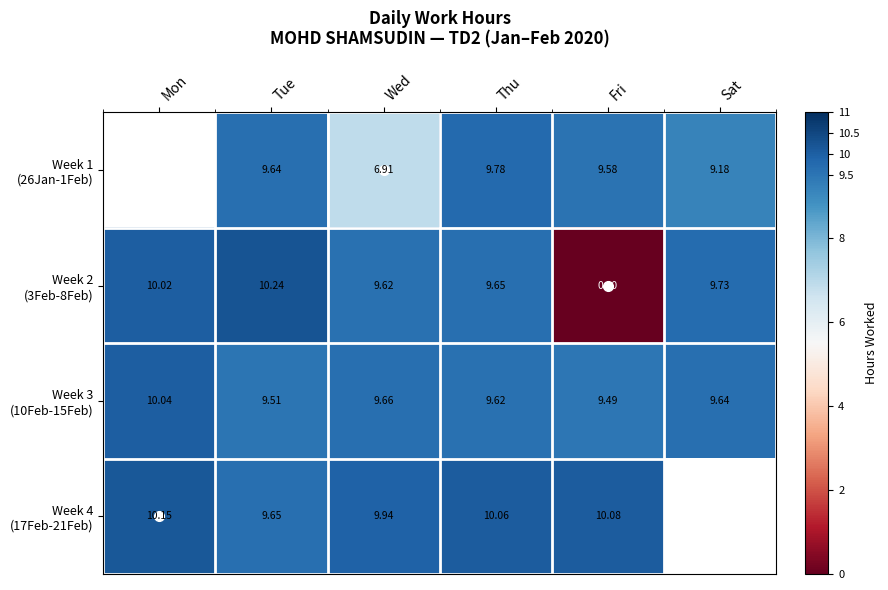

What is the approximate value of Week 4 (17Feb-21Feb) at Wed?

9.9